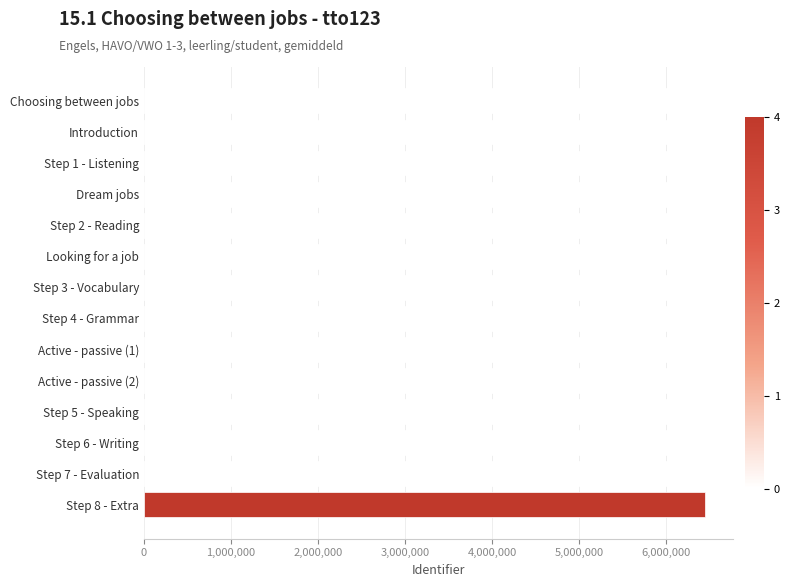

The value at Step 5 - Speaking is 6409644. True or false?

True